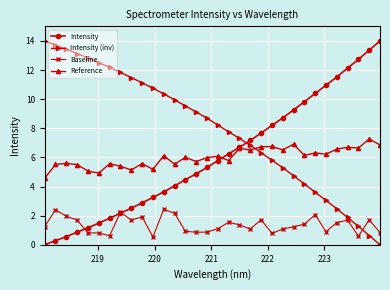

Which series has the largest total across all categories?

Intensity (inv)